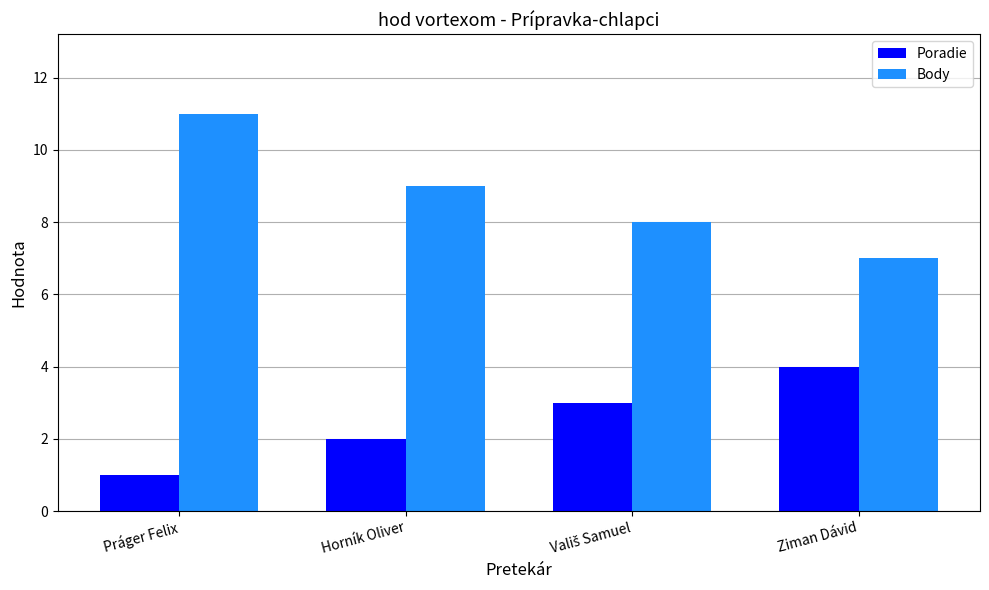

Rank the series by their average value, from lowest to highest.

Poradie, Body